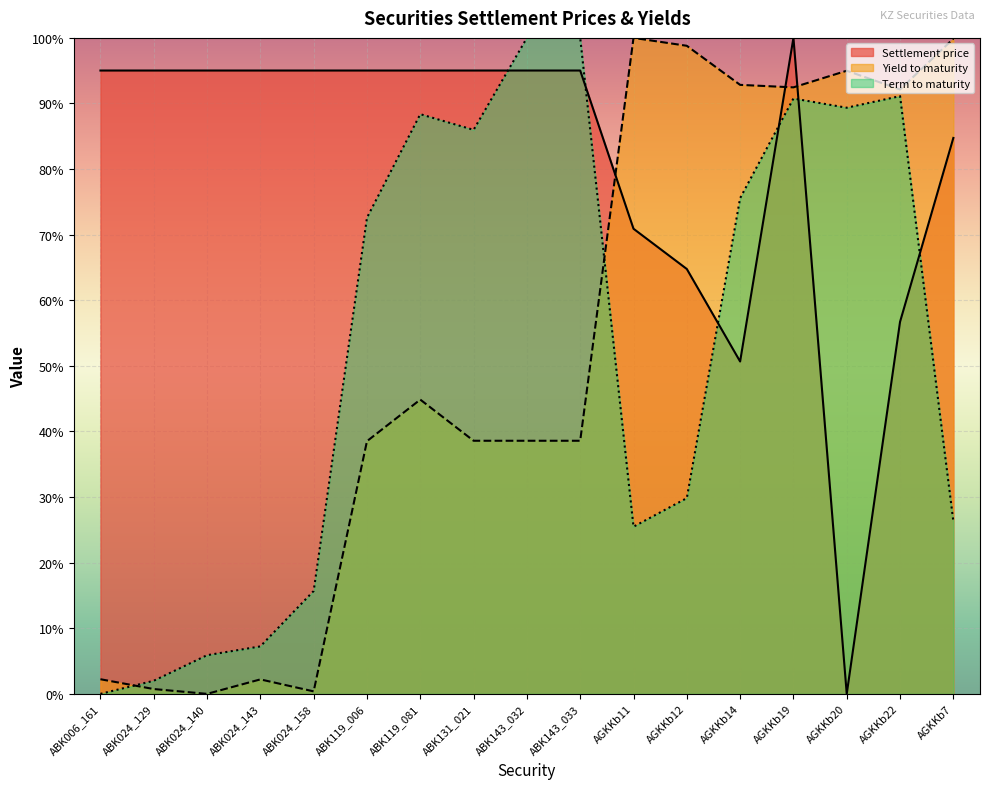

How many data points in Yield to maturity are above 38?

12